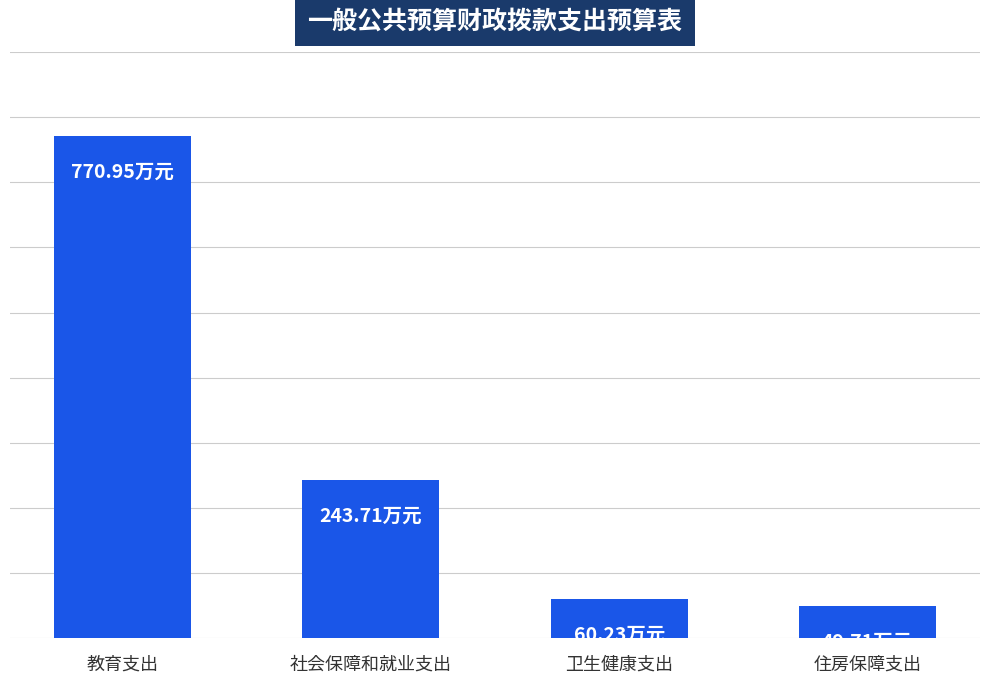

List the labels in order of value, smallest first.

住房保障支出, 卫生健康支出, 社会保障和就业支出, 教育支出